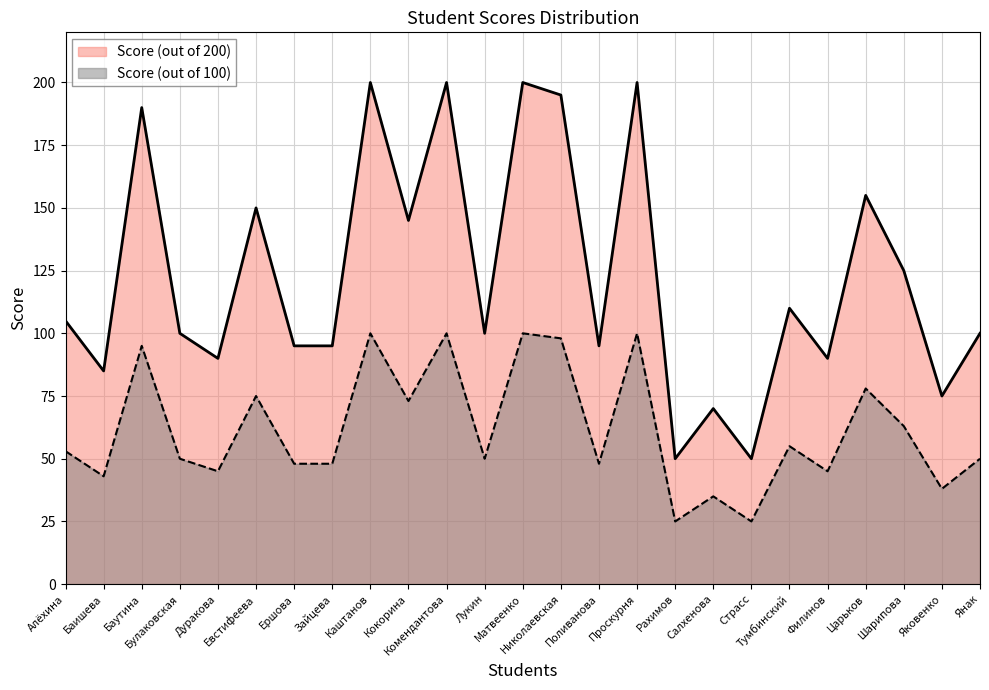

Is it true that Score (out of 100) equals 84 at Шарипова?

False